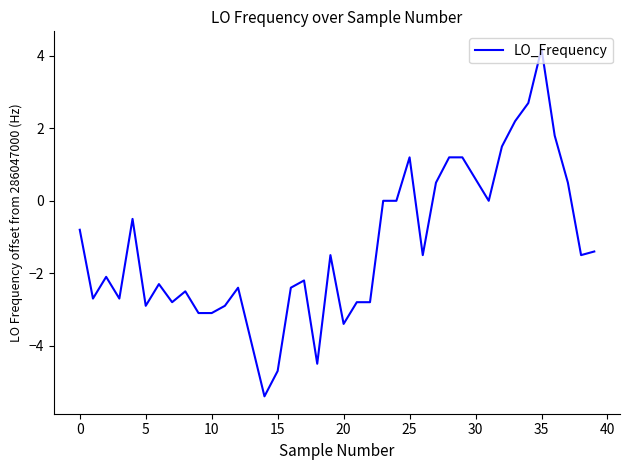

What is the smallest value displayed?

-5.4